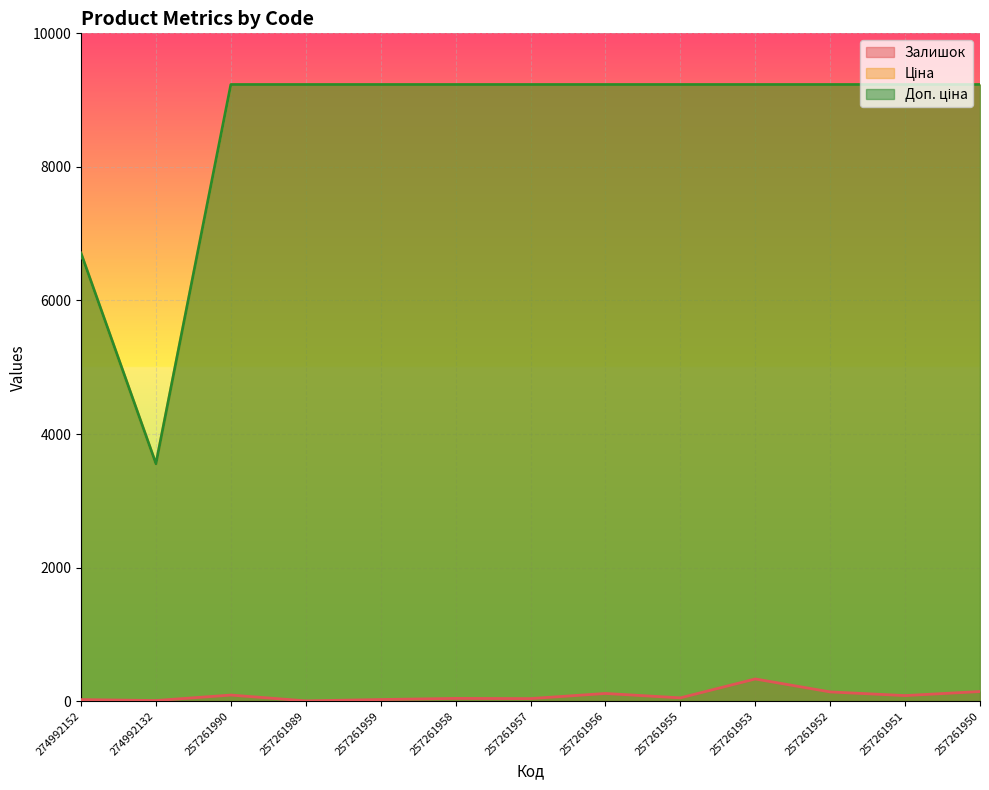

What is the maximum value for Доп. ціна?

9233.4